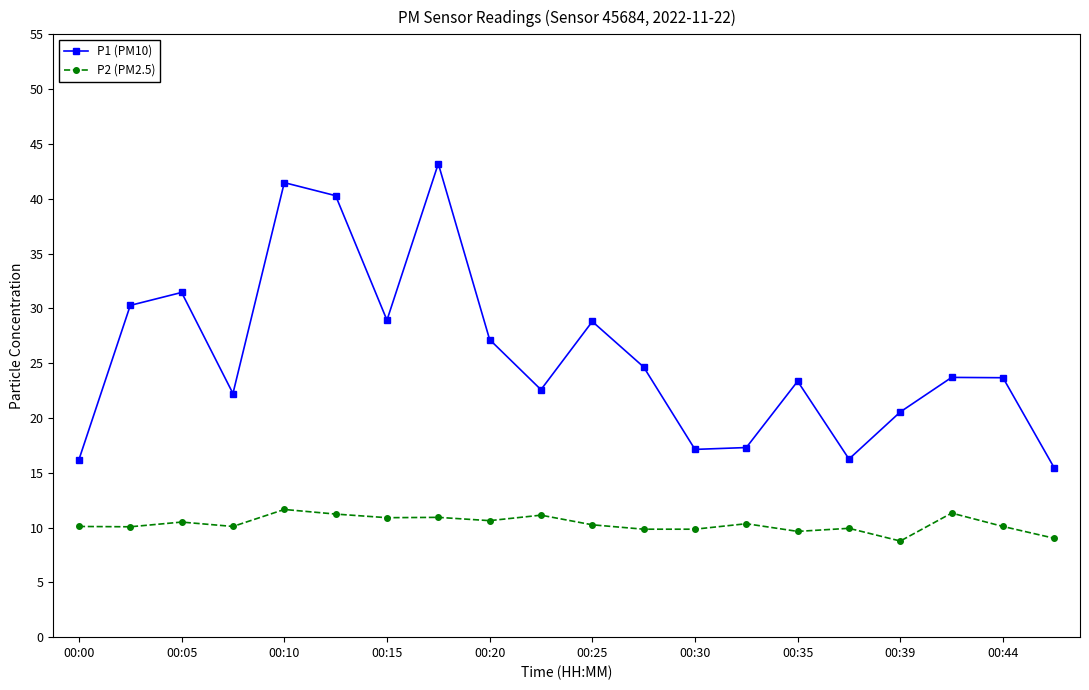

Rank the series by their average value, from highest to lowest.

P1 (PM10), P2 (PM2.5)